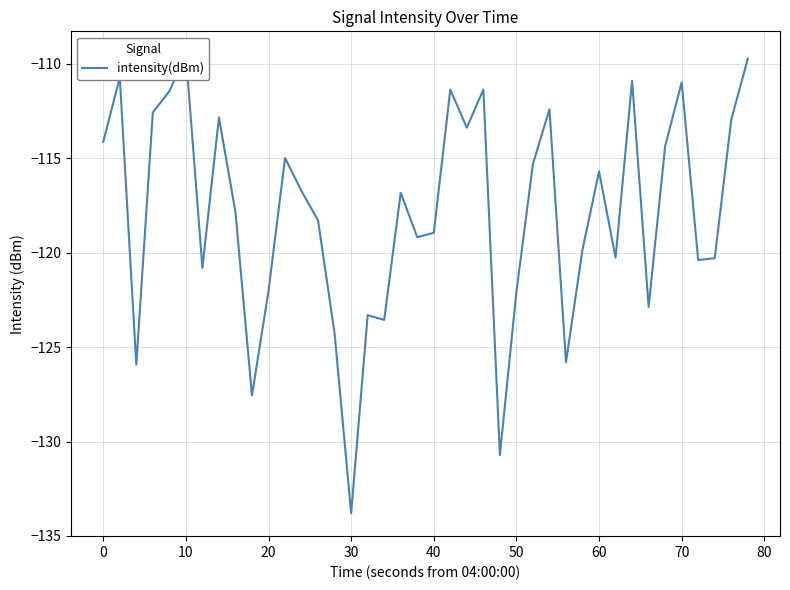

What is the difference between the values at 60 and 16?

10.5